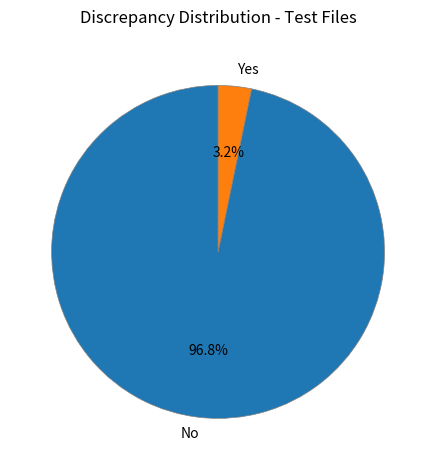

Which category has the biggest portion of the pie?

No